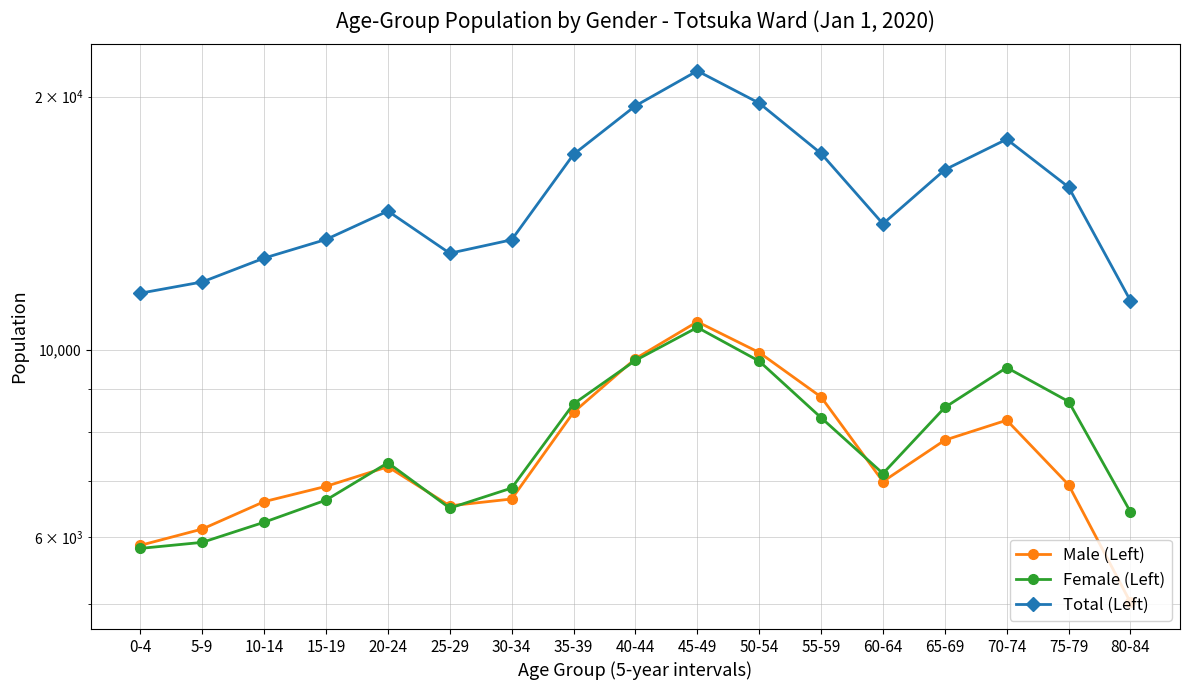

What is the difference between the maximum and minimum values in the Total (Left) series?

10004